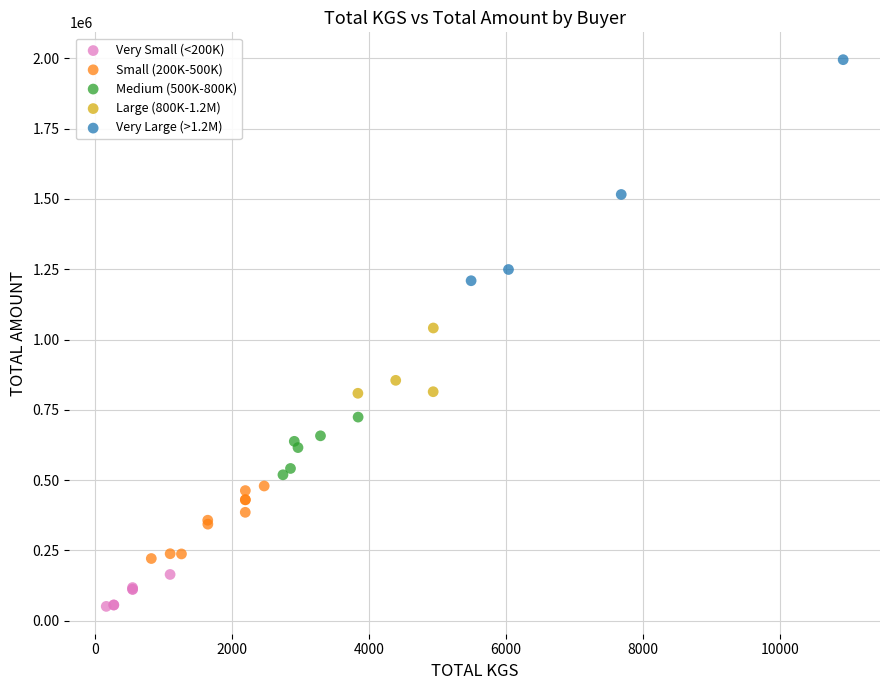

Which series contains the highest Y value?

Very Large (>1.2M)